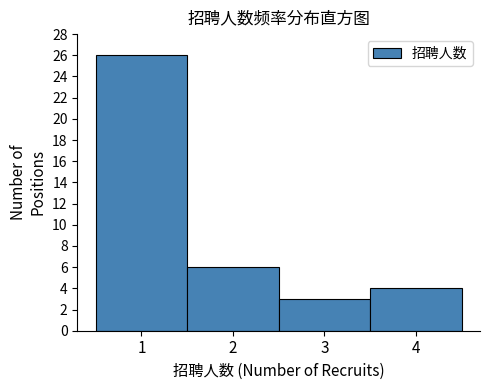

What is the height of the bar covering 1.5 to 2.5 on the x-axis? The values are not printed on the chart, so give them approximately, as read against the axis.

6